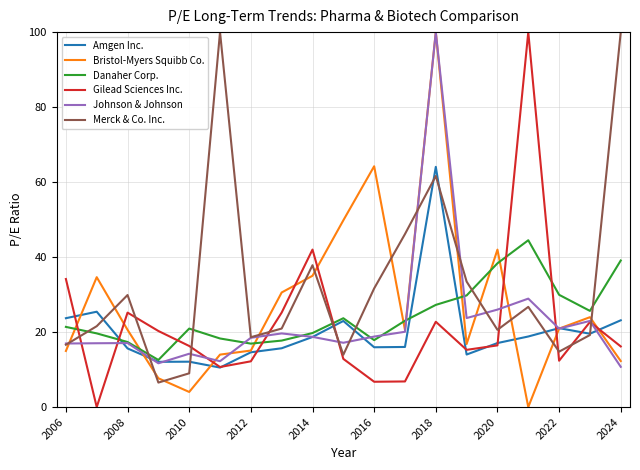

Which series has the largest total across all categories?

Merck & Co. Inc.